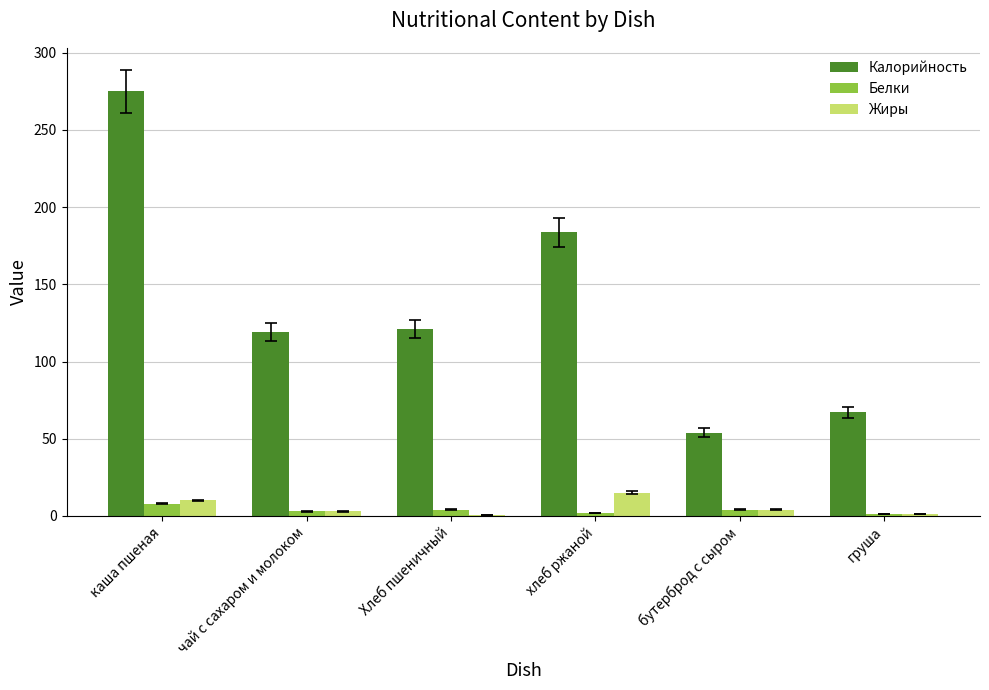

Is it true that Калорийность equals 183.6 at хлеб ржаной?

True